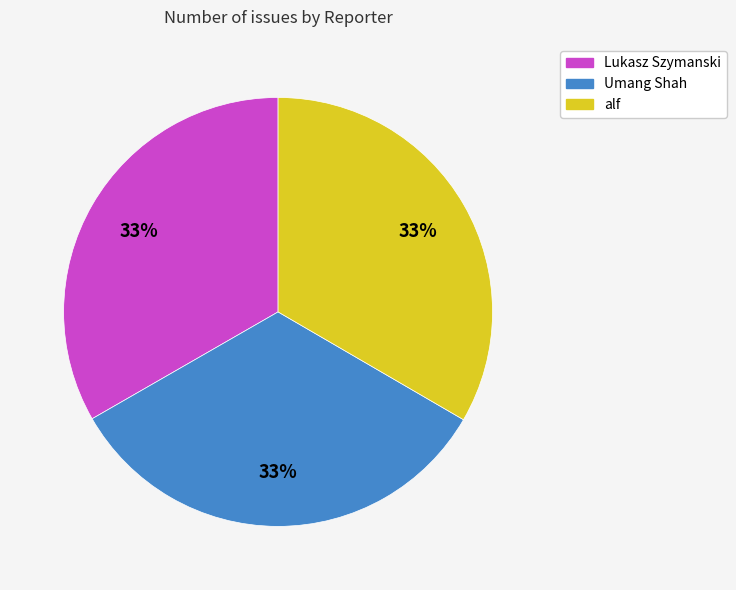

Do Lukasz Szymanski and alf together represent more than half of the pie?

Yes